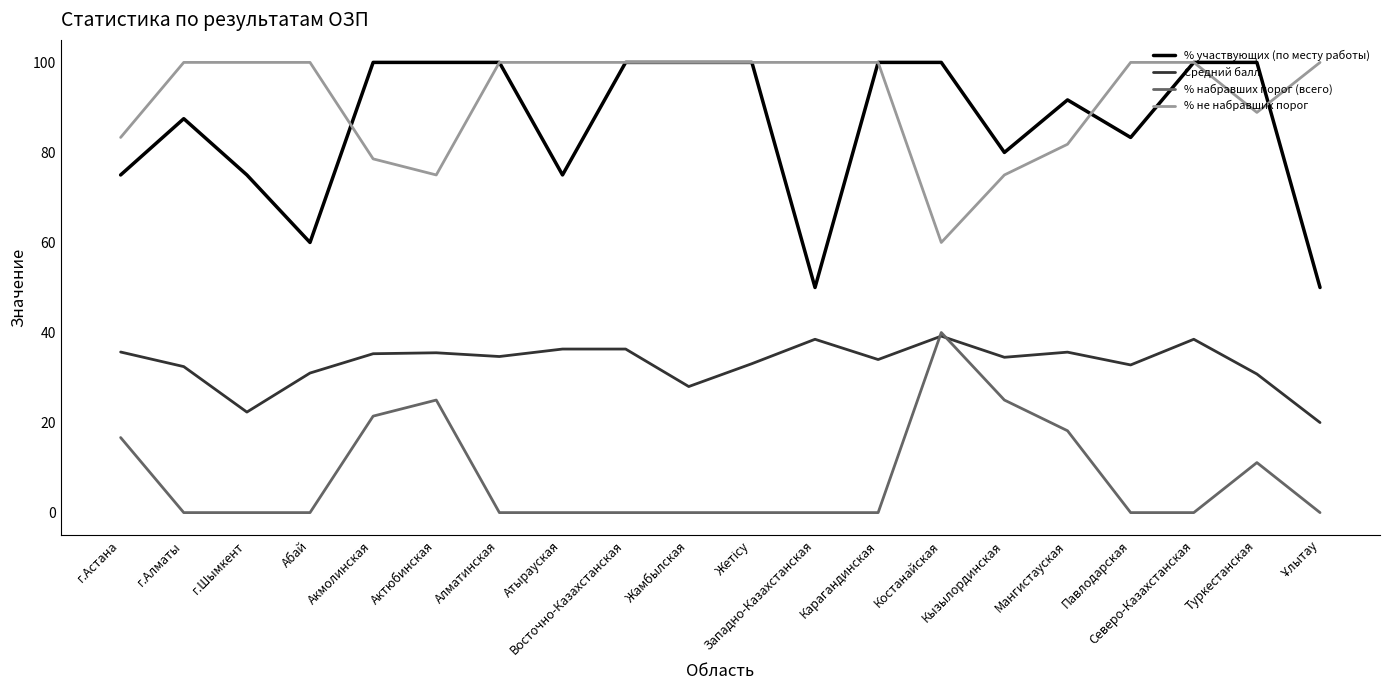

Which series has the largest range (max minus min)?

% участвующих (по месту работы)